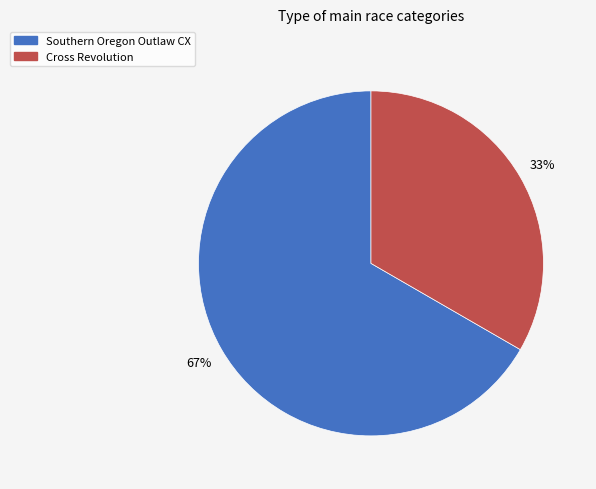

To the nearest percent, what is the combined percentage of Cross Revolution and Southern Oregon Outlaw CX?

100%